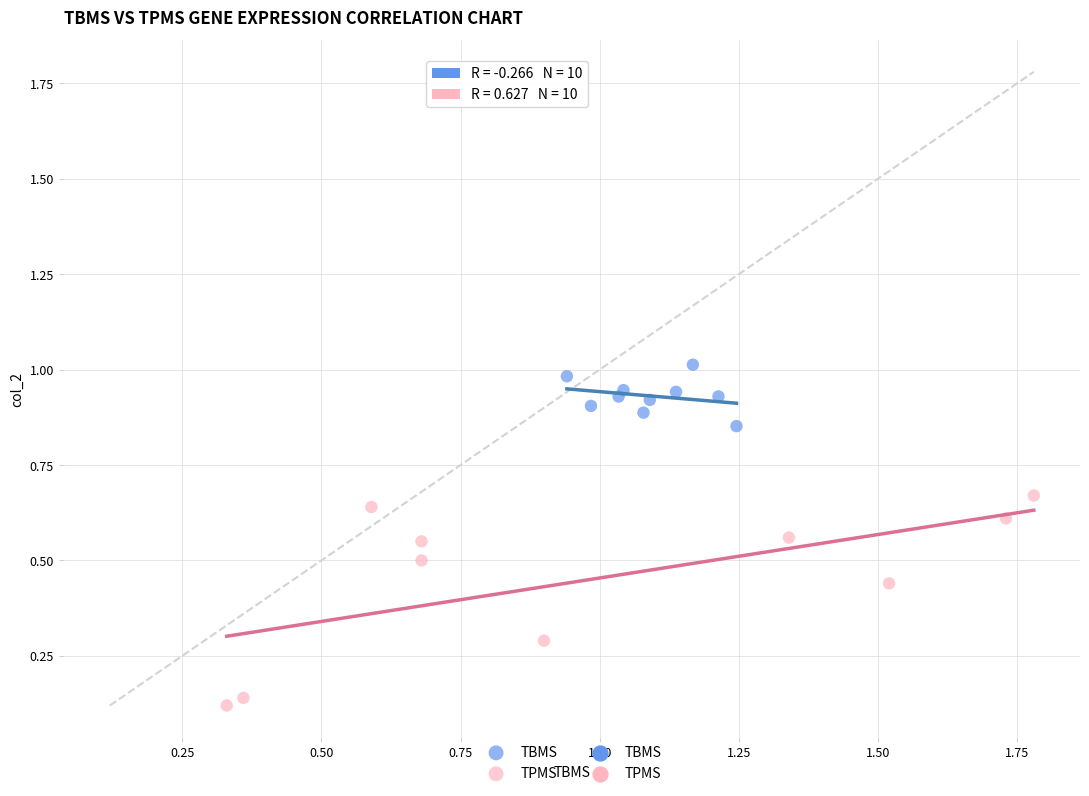

Which series reaches the minimum Y coordinate?

TPMS